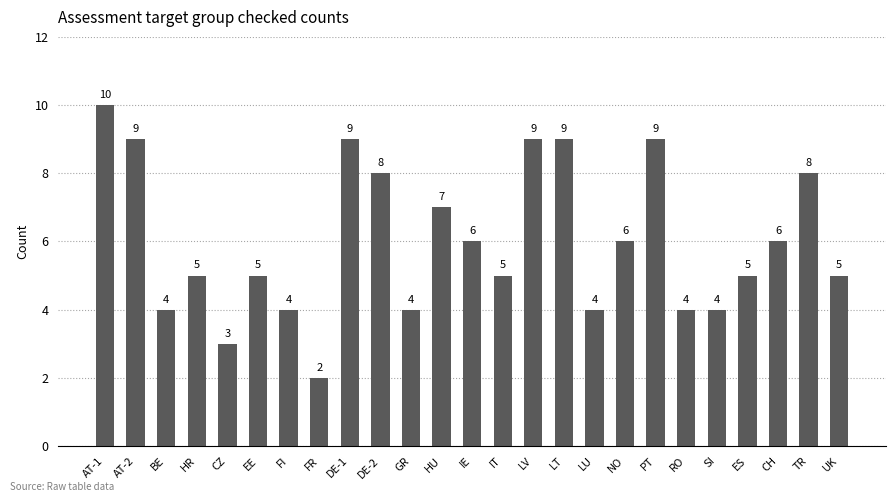

How many data points does each series have?

25